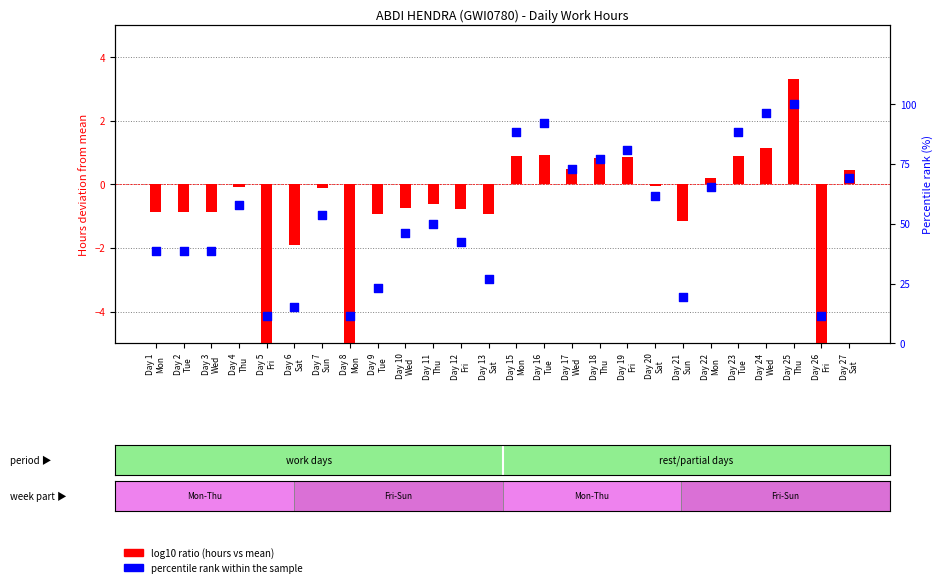

Which series has the largest Y range (max minus min)?

percentile rank within the sample